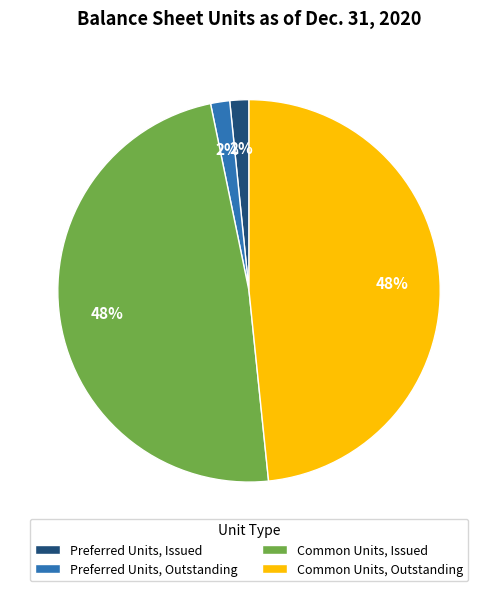

True or false: Common Units, Outstanding accounts for 63% of the total.

False